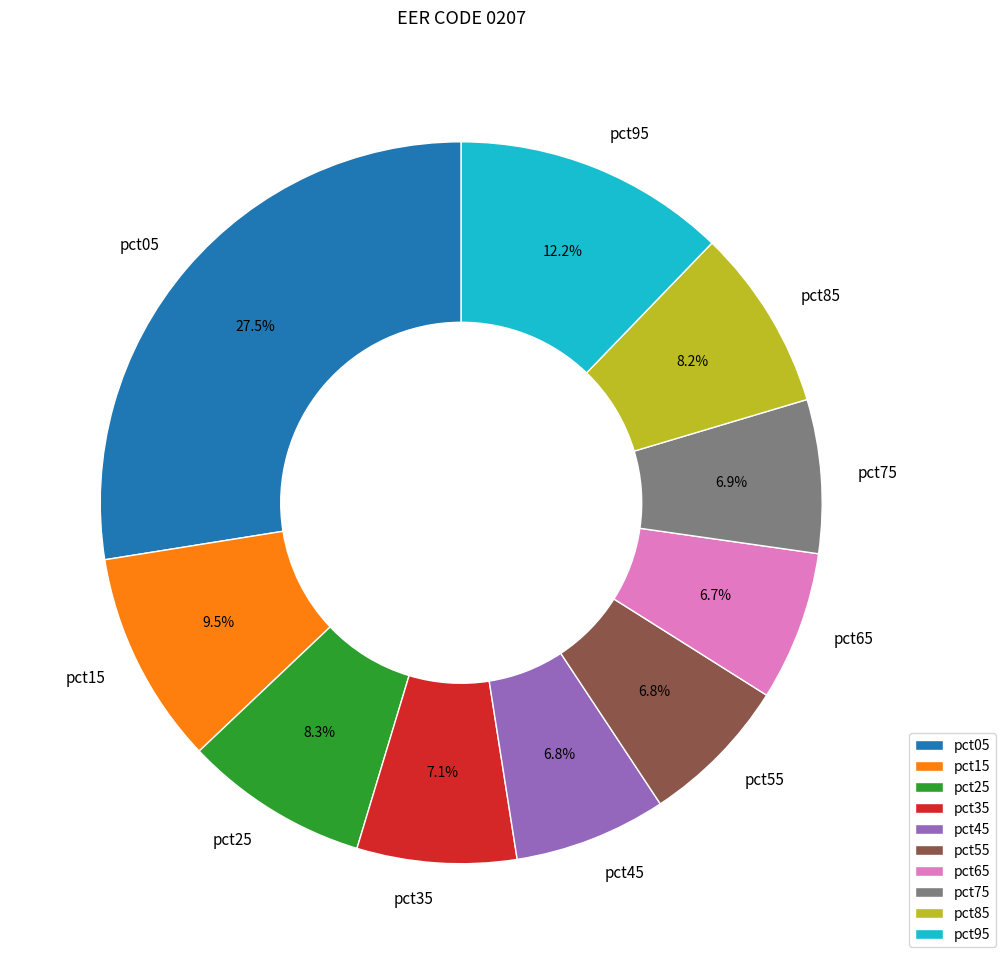

What percentage is NOT represented by pct45?

93.2%